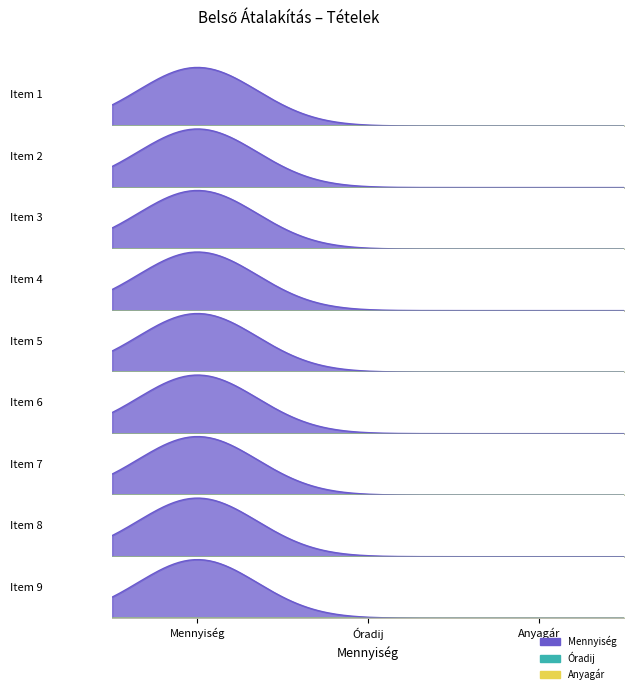

Does the chart have visible grid lines?

No